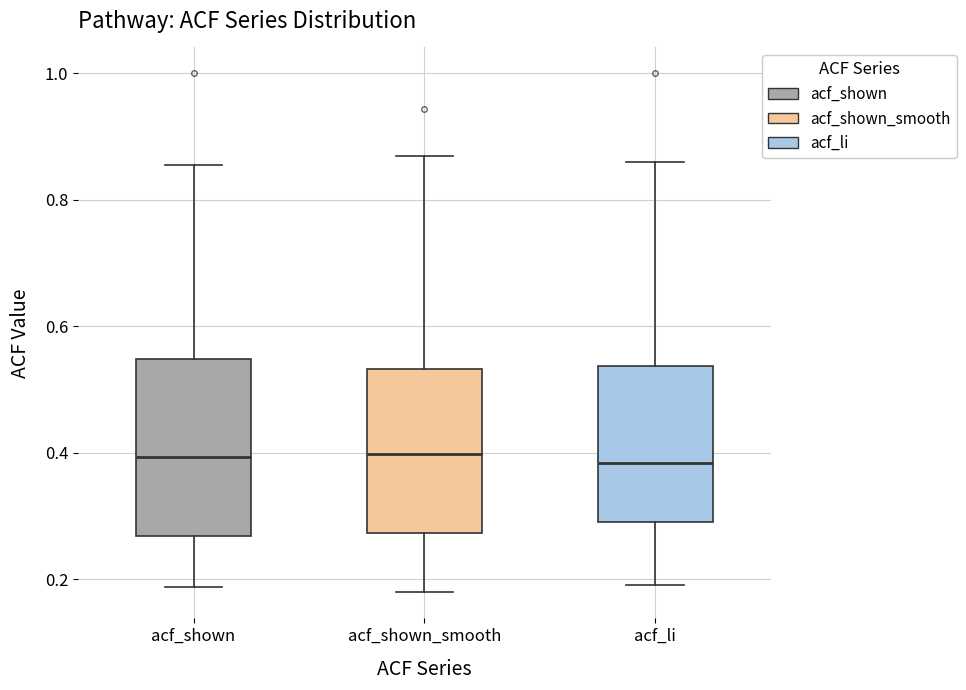

Reading left to right, read every box against the y-axis: the position of its median line, the range the box covers, and the ends of its whiskers. The values are not printed on the chart, so give them approximately, as read against the axis.

acf_shown: median 0.40, box 0.26 to 0.54, whiskers 0.18 to 0.86
acf_shown_smooth: median 0.40, box 0.28 to 0.54, whiskers 0.18 to 0.88
acf_li: median 0.38, box 0.30 to 0.54, whiskers 0.20 to 0.86